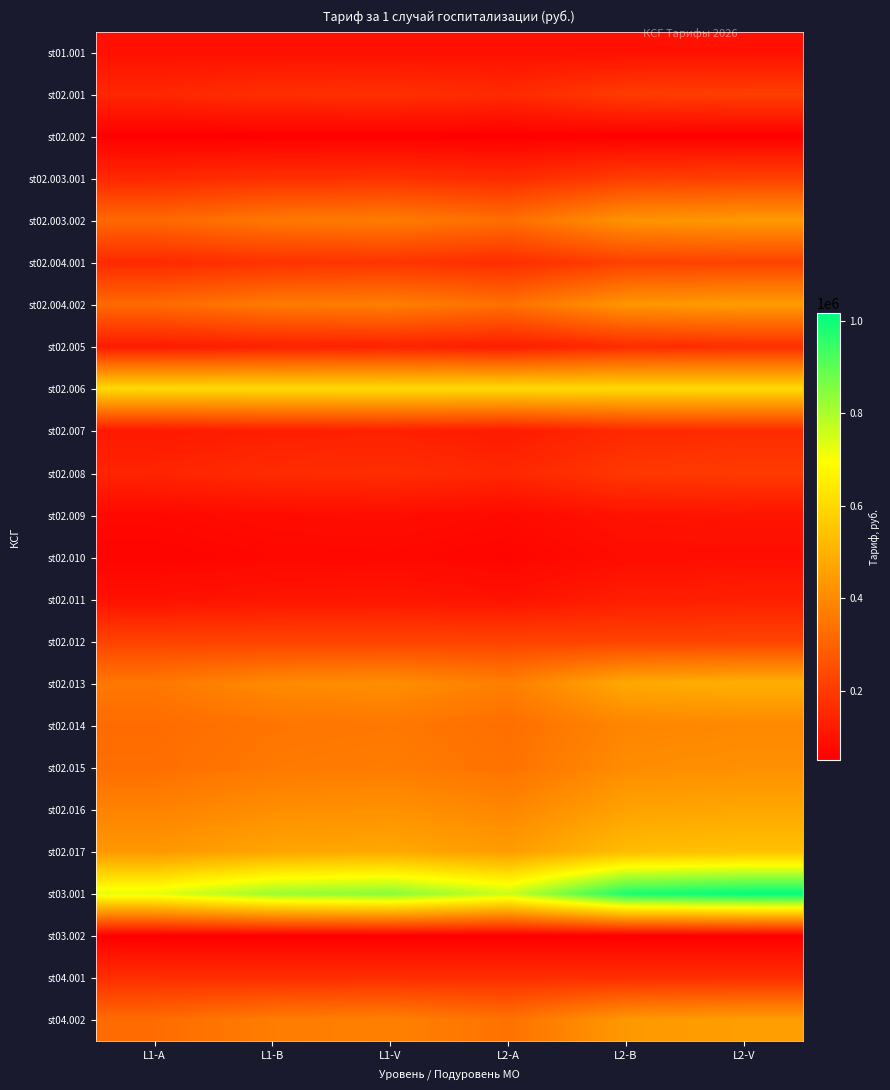

At how many categories does at least one series exceed 856294?

2